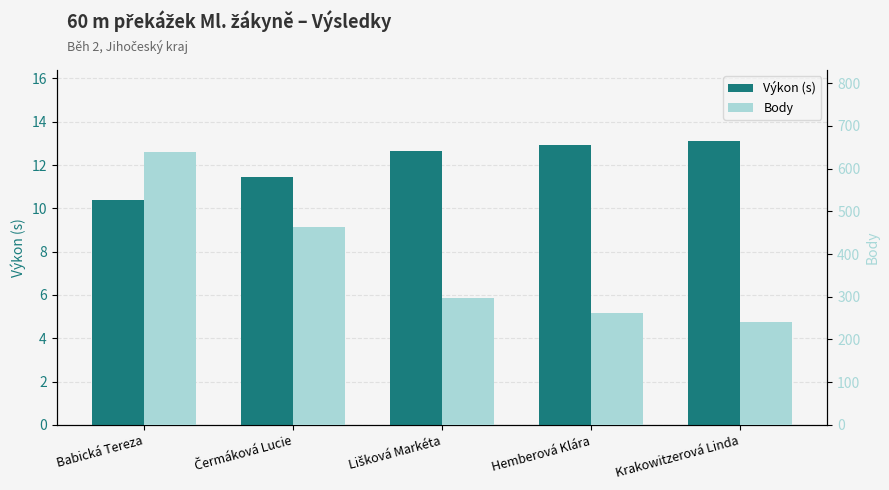

At which category is the sum across all series the highest?

Babická Tereza